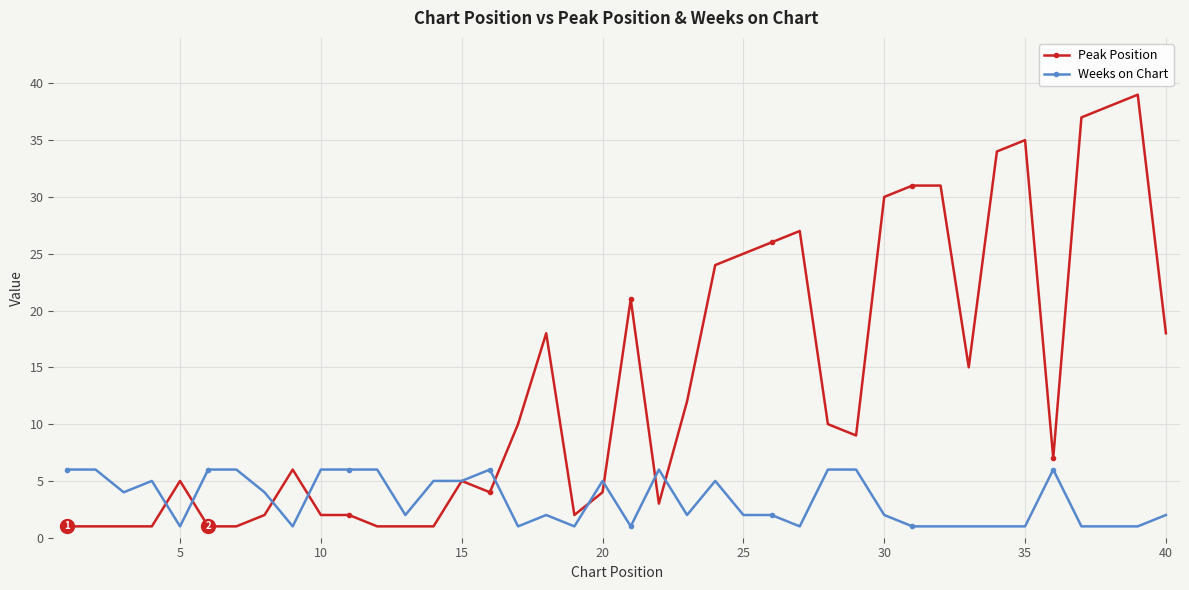

What is the value of the Peak Position point at the 23rd from the left?

12